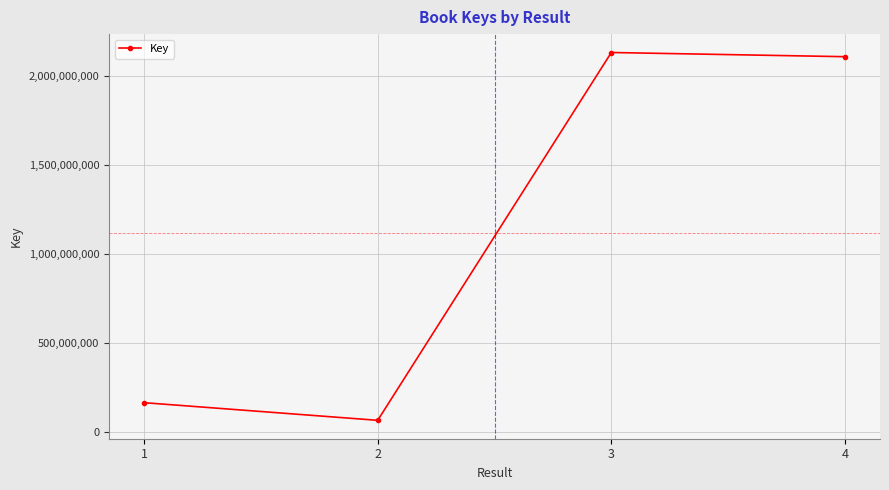

Which label corresponds to the smallest value in the chart?

2